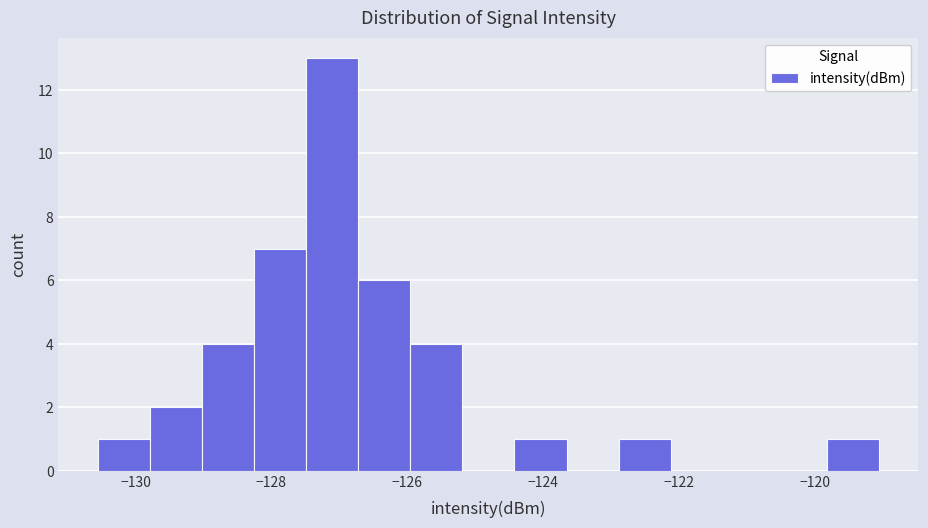

Read against the x-axis, roughly where is the centre of the tallest bar?

-127.2